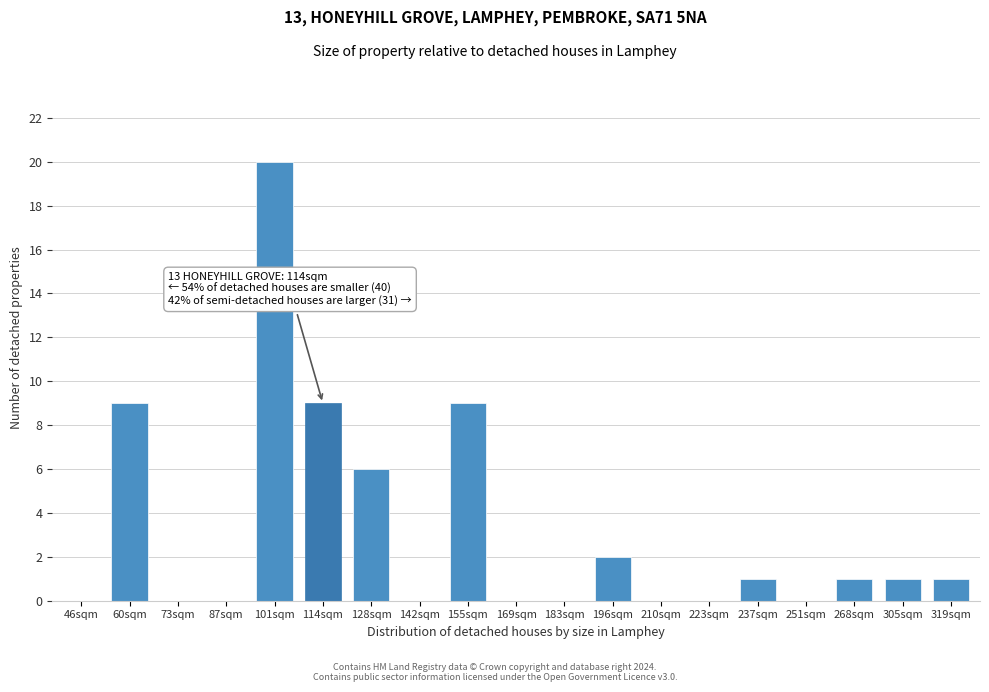

Reading left to right, list all the values displayed in this chart.

46sqm=0	60sqm=9	73sqm=0	87sqm=0	101sqm=20	114sqm=9	128sqm=6	142sqm=0	155sqm=9	169sqm=0	183sqm=0	196sqm=2	210sqm=0	223sqm=0	237sqm=1	251sqm=0	268sqm=1	305sqm=1	319sqm=1